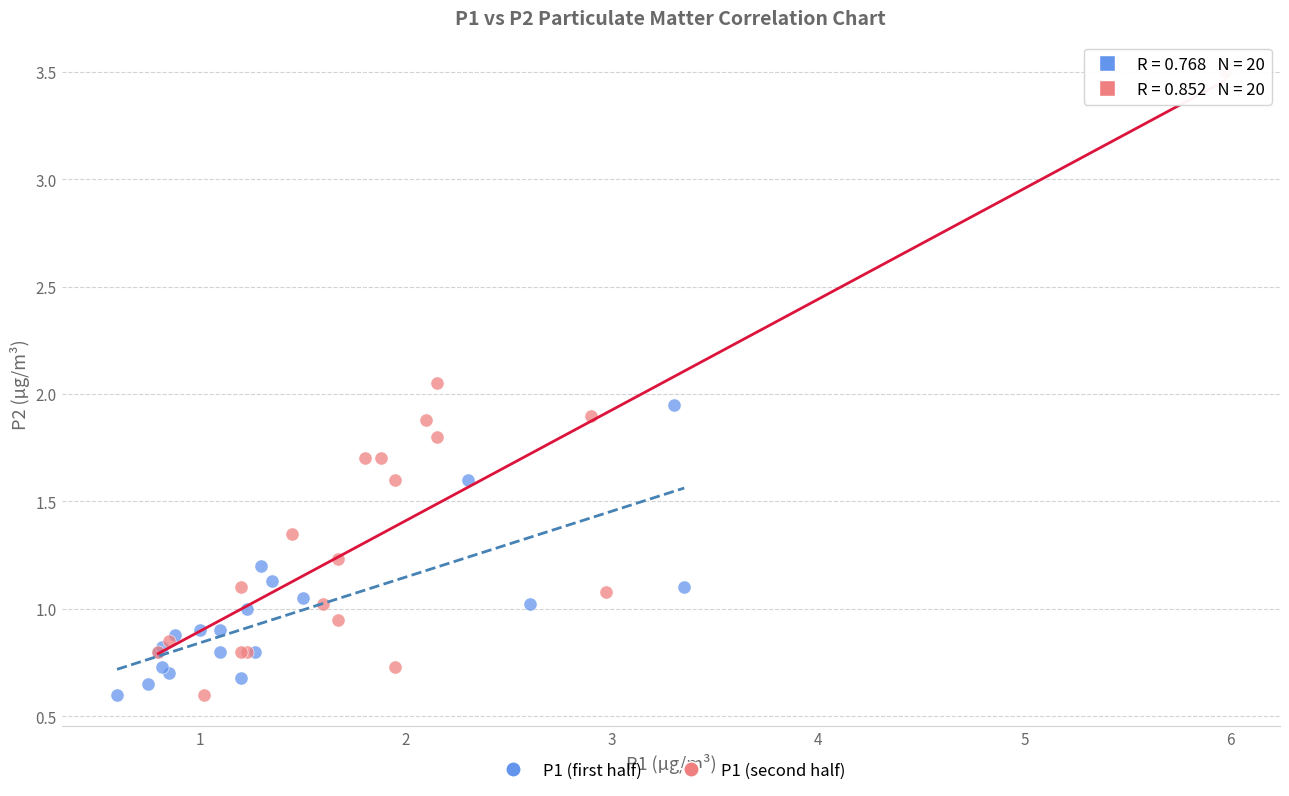

Which series has the widest spread of Y values?

P1 (second half)